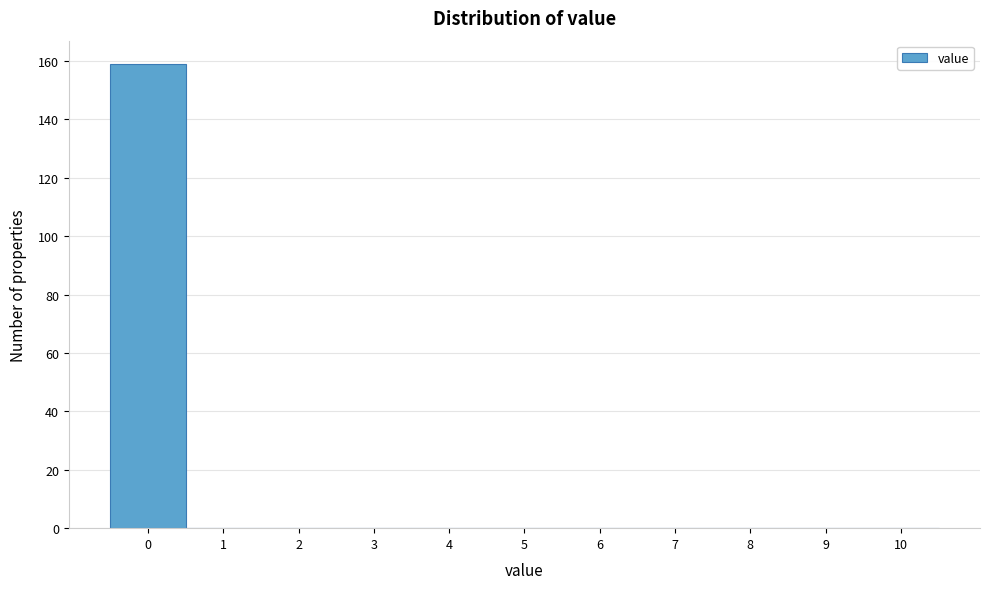

Reading left to right, transcribe this chart: for each bar, give the range it covers on the x-axis and its height. The values are not printed on the chart, so give them approximately, as read against the axis.

-0.5 to 0.5: 160
0.5 to 1.5: 0
1.5 to 2.5: 0
2.5 to 3.5: 0
3.5 to 4.5: 0
4.5 to 5.5: 0
5.5 to 6.5: 0
6.5 to 7.5: 0
7.5 to 8.5: 0
8.5 to 9.5: 0
9.5 to 10.5: 0